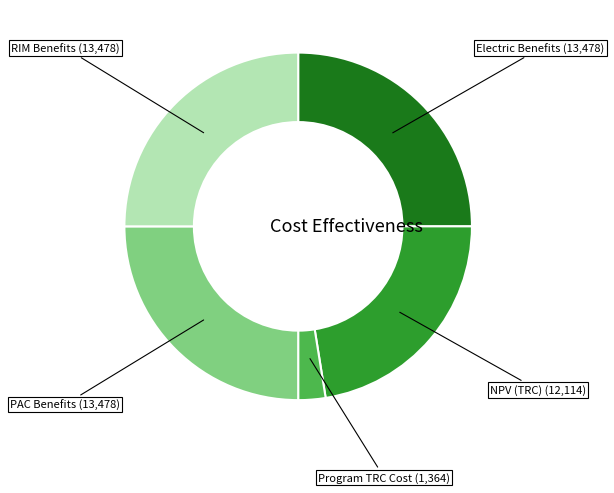

Is there any slice that represents more than half of the pie?

No